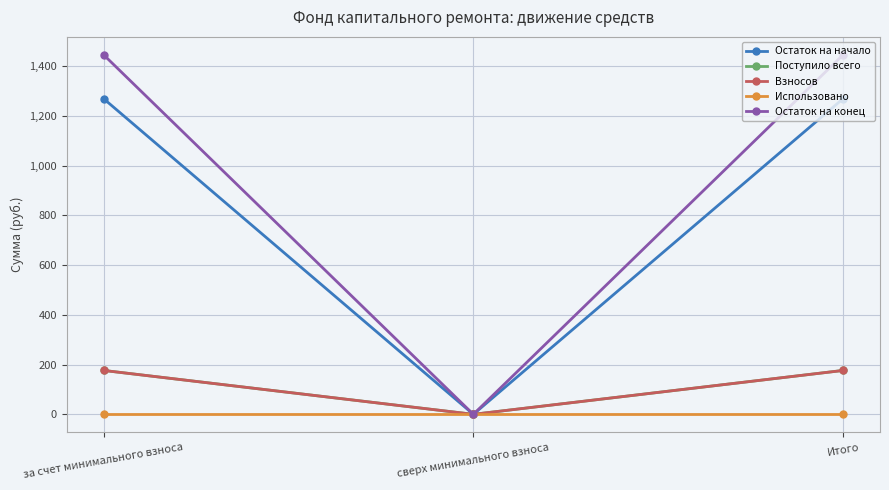

Is it true that Остаток на конец equals 702.0 at за счет минимального взноса?

False